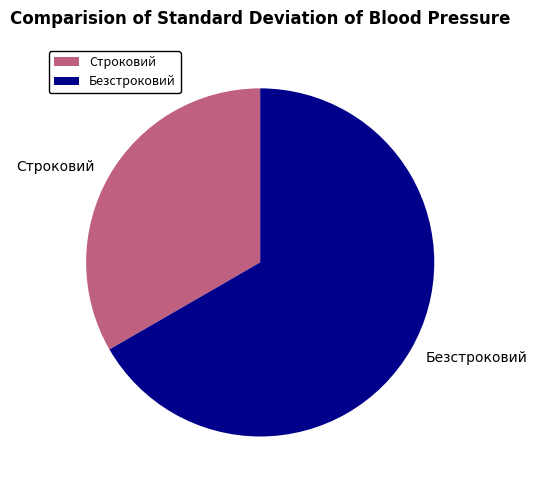

How many slices are in this pie chart?

2